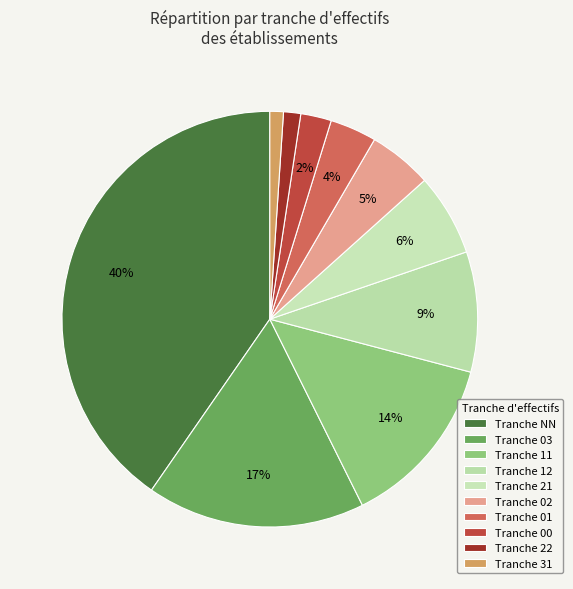

Count the number of slices in the pie.

10